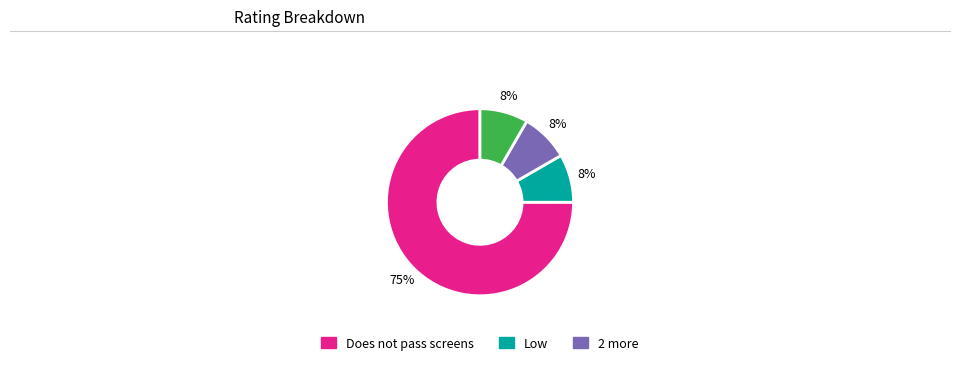

Does any single category account for the majority?

Yes